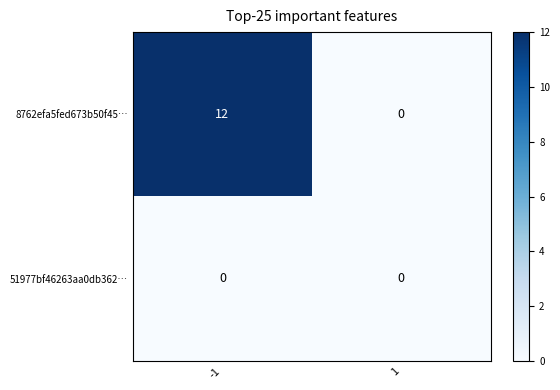

List the series in order of their peak value, lowest first.

51977bf46263aa0db362…, 8762efa5fed673b50f45…